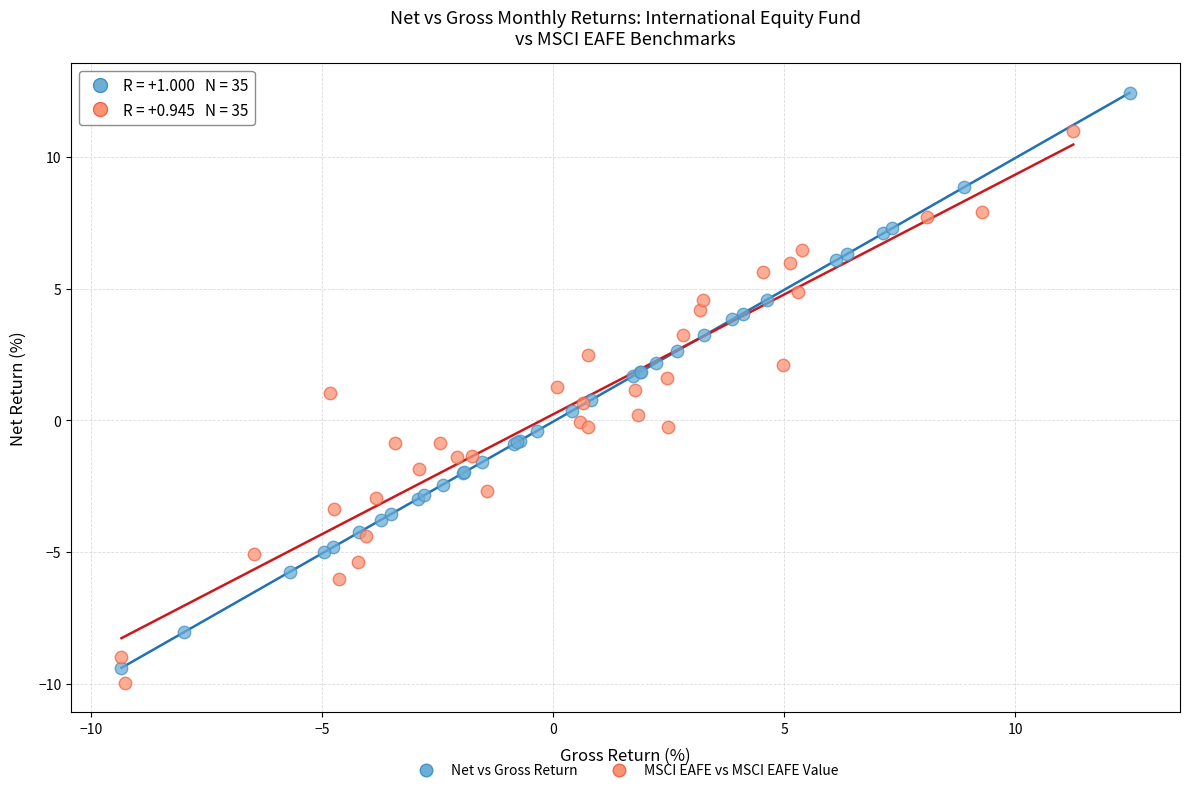

What are all the series names shown in the legend?

Net vs Gross Return, MSCI EAFE vs MSCI EAFE Value